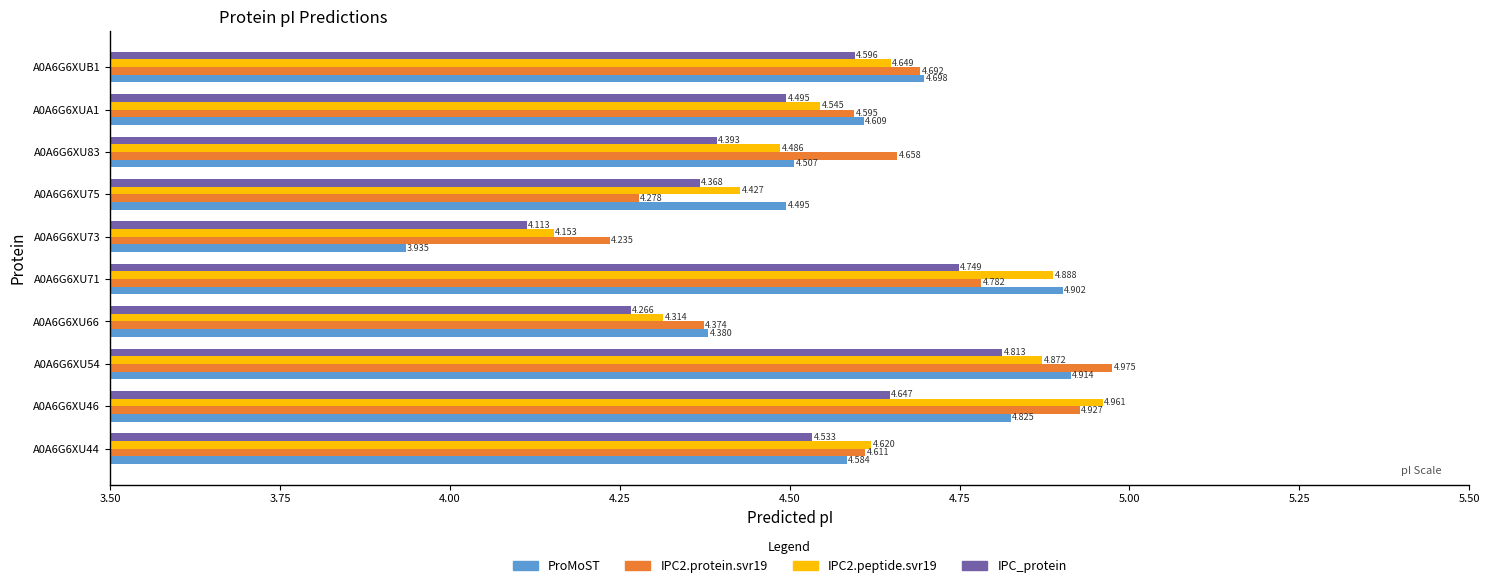

Is the value of ProMoST at A0A6G6XUB1 greater than the value of IPC_protein at A0A6G6XUA1?

Yes